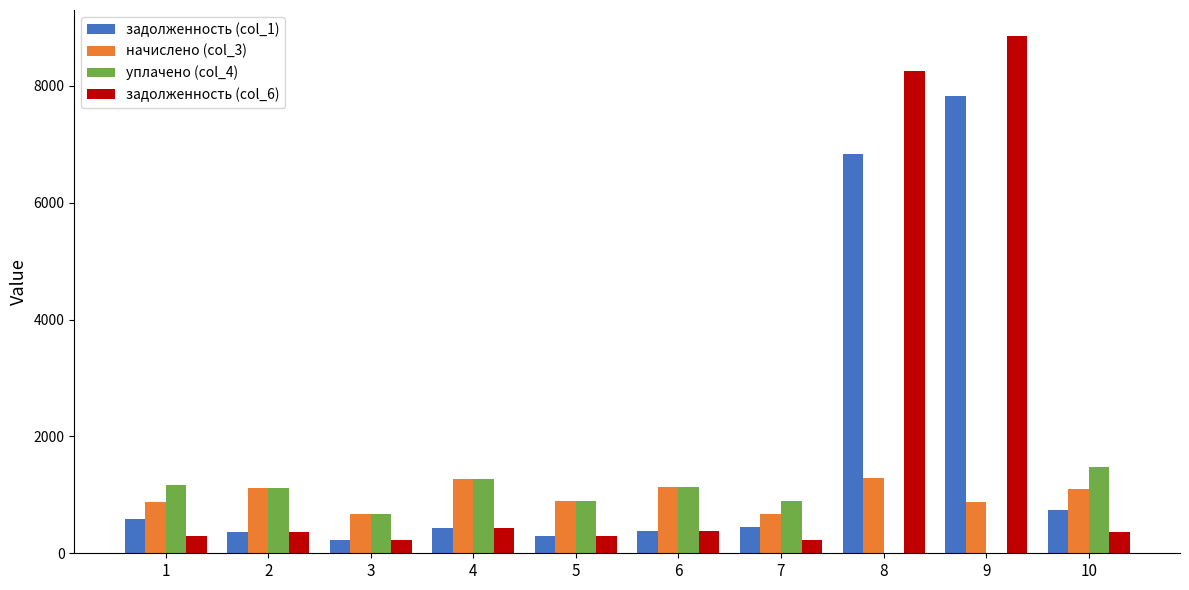

What is the average value of the начислено (col_3) series?

990.4